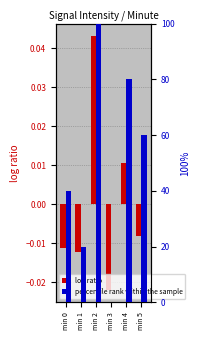

At which category is the sum across all series the highest?

min 2